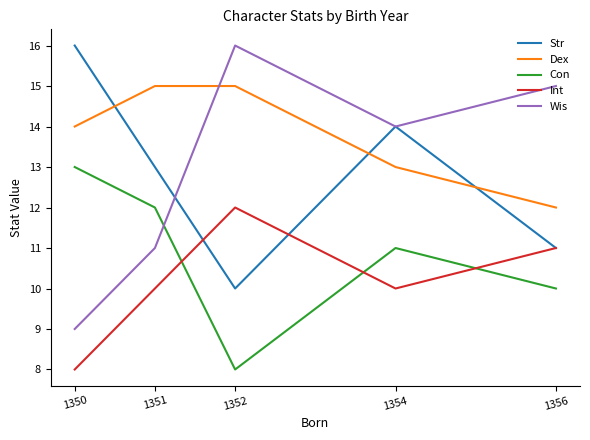

What is the spread (max minus min) of values at 1350?

8